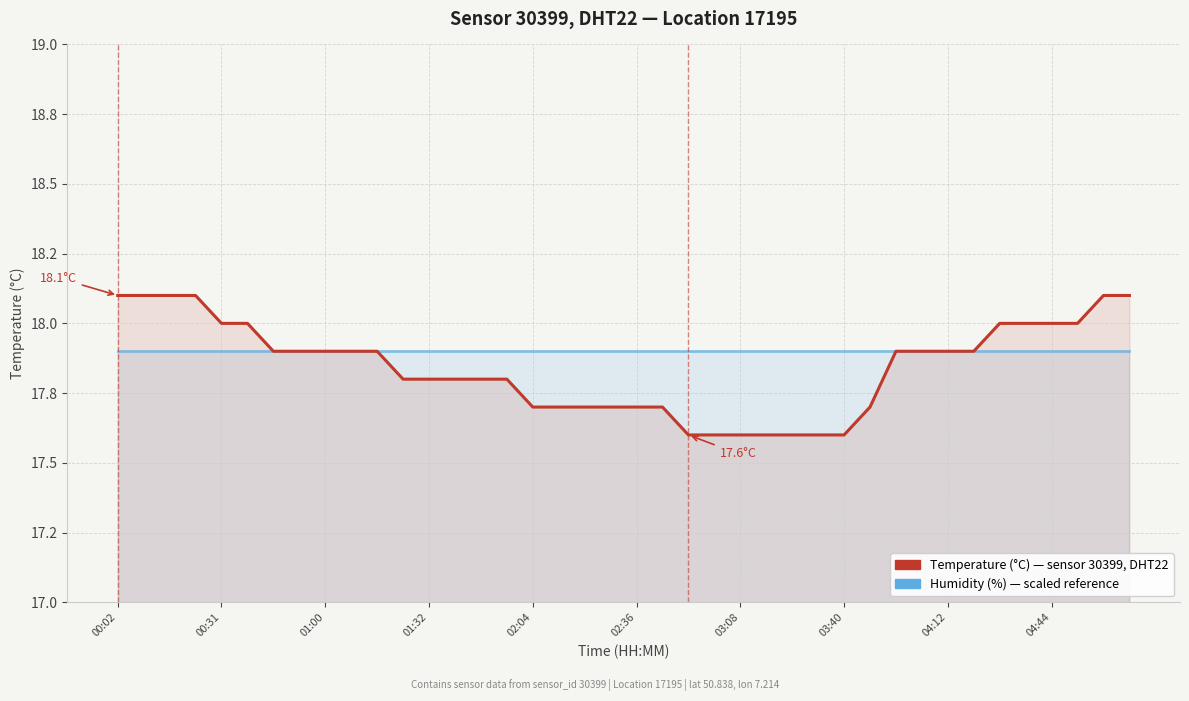

At 15, list the series in order from smallest to largest.

Temperature (°C), Humidity (scaled)